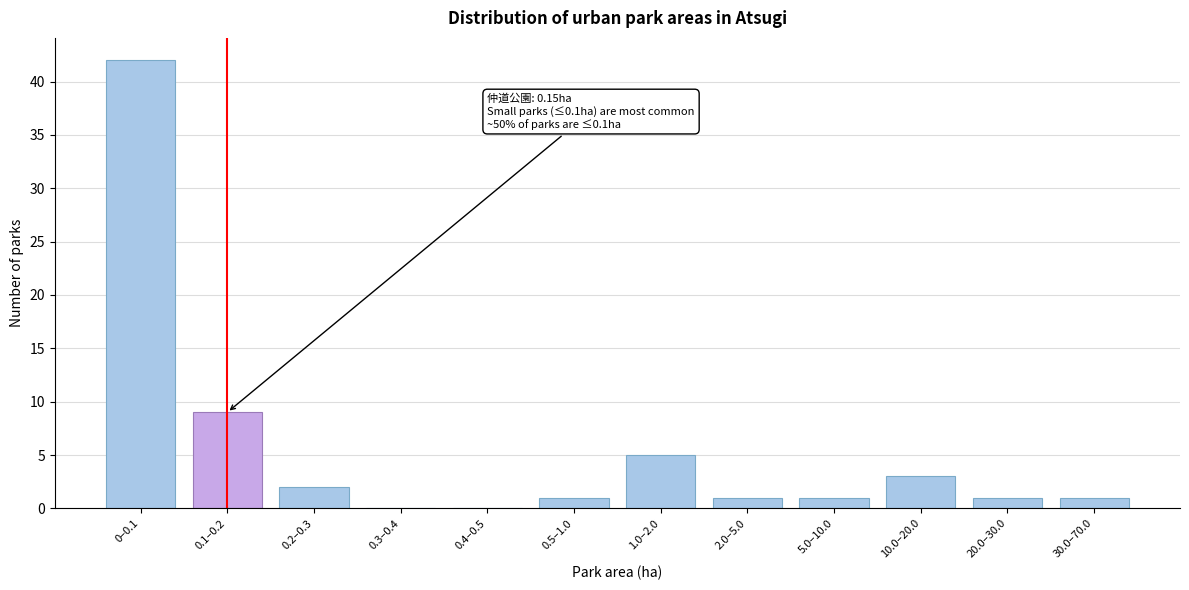

Reading left to right, extract all data points from this chart.

0–0.1=42	0.1–0.2=9	0.2–0.3=2	0.3–0.4=0	0.4–0.5=0	0.5–1.0=1	1.0–2.0=5	2.0–5.0=1	5.0–10.0=1	10.0–20.0=3	20.0–30.0=1	30.0–70.0=1